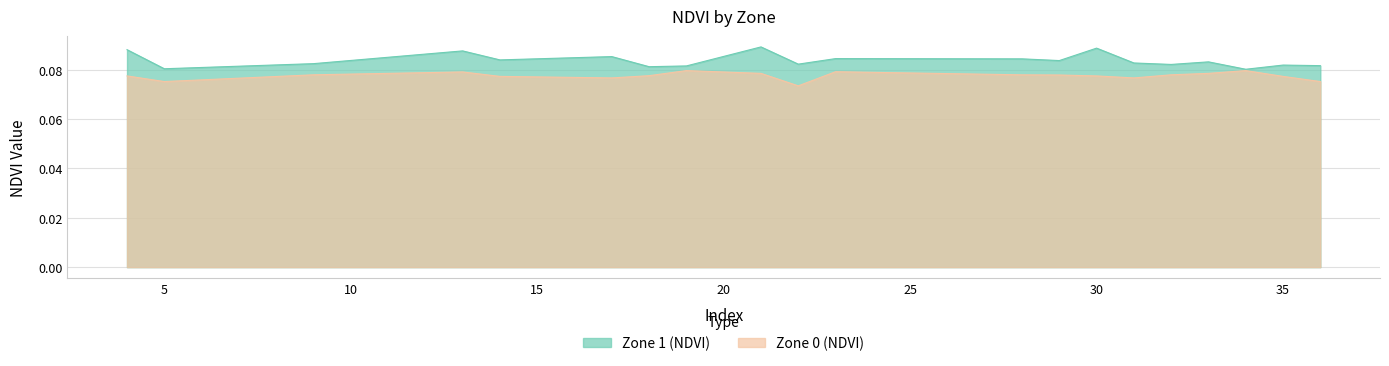

What is the average value of the Zone 1 (NDVI) series?

0.1